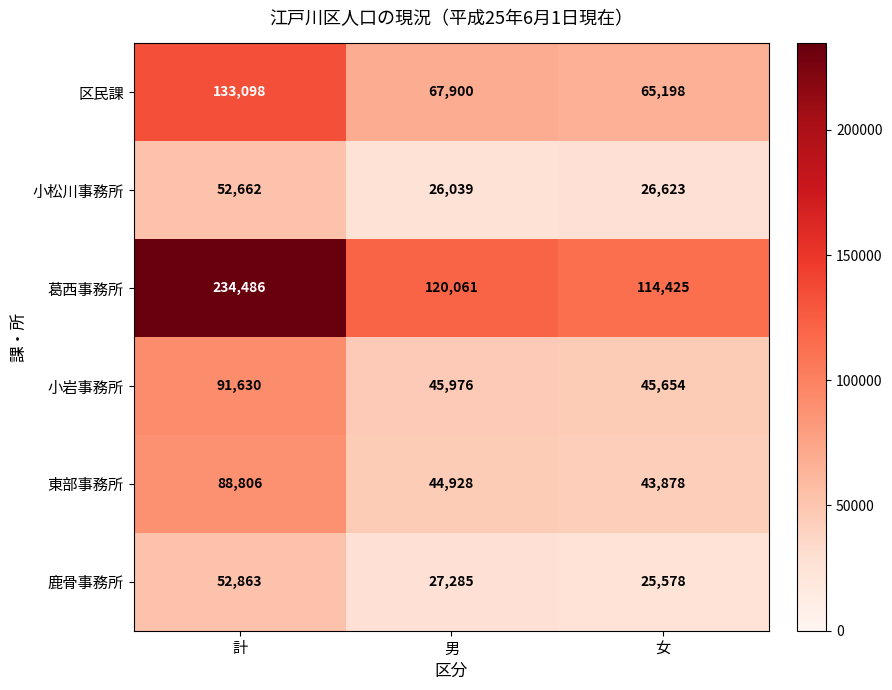

Which category has the highest value across all series?

計